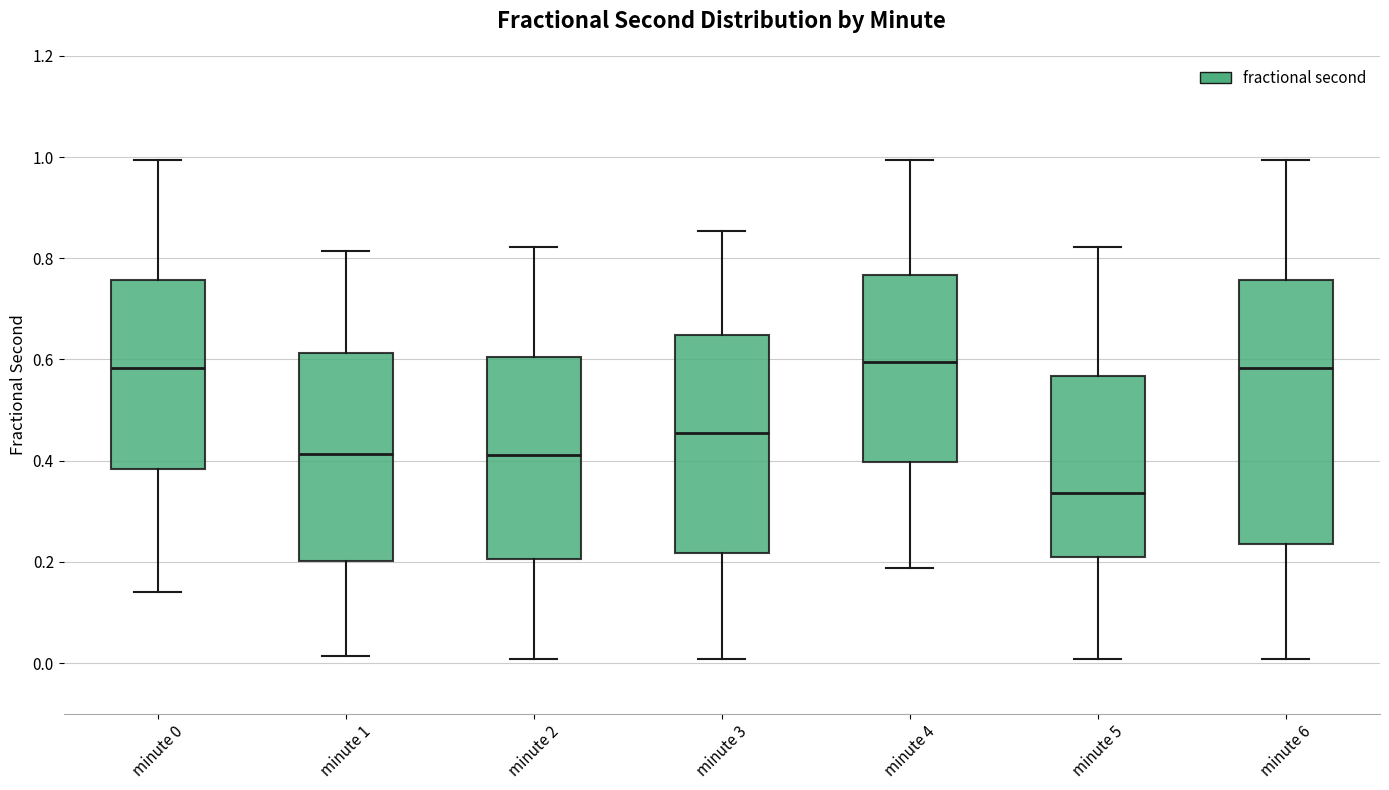

Reading left to right, read every box against the y-axis: the position of its median line, the range the box covers, and the ends of its whiskers. The values are not printed on the chart, so give them approximately, as read against the axis.

minute 0: median 0.58, box 0.38 to 0.76, whiskers 0.14 to 1.00
minute 1: median 0.42, box 0.20 to 0.62, whiskers 0.02 to 0.82
minute 2: median 0.42, box 0.20 to 0.60, whiskers 0.00 to 0.82
minute 3: median 0.46, box 0.22 to 0.64, whiskers 0.00 to 0.86
minute 4: median 0.60, box 0.40 to 0.76, whiskers 0.18 to 1.00
minute 5: median 0.34, box 0.20 to 0.56, whiskers 0.00 to 0.82
minute 6: median 0.58, box 0.24 to 0.76, whiskers 0.00 to 1.00